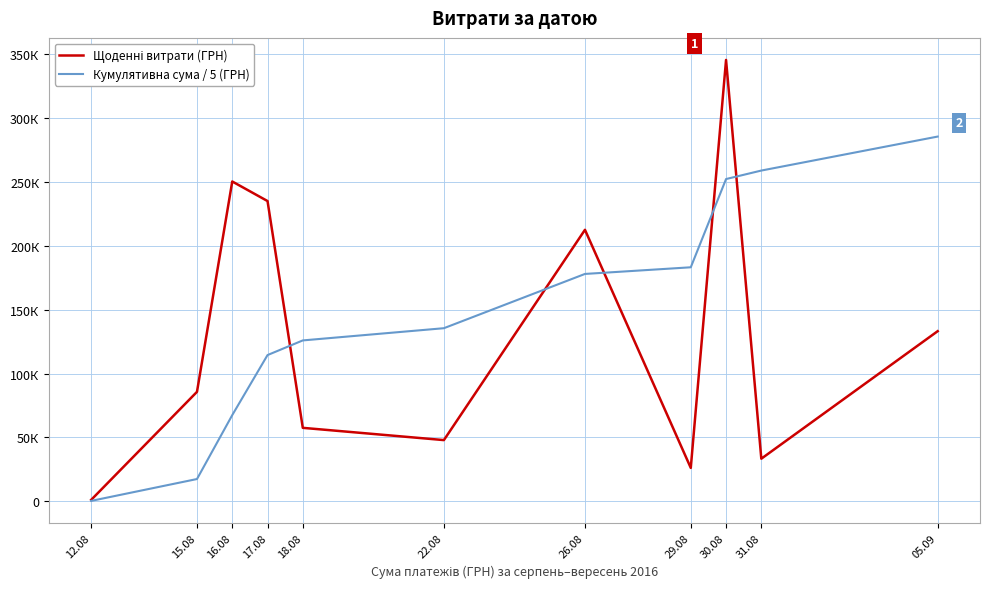

The Щоденні витрати (ГРН) series shows 345687.3 at 30.08. True or false?

True